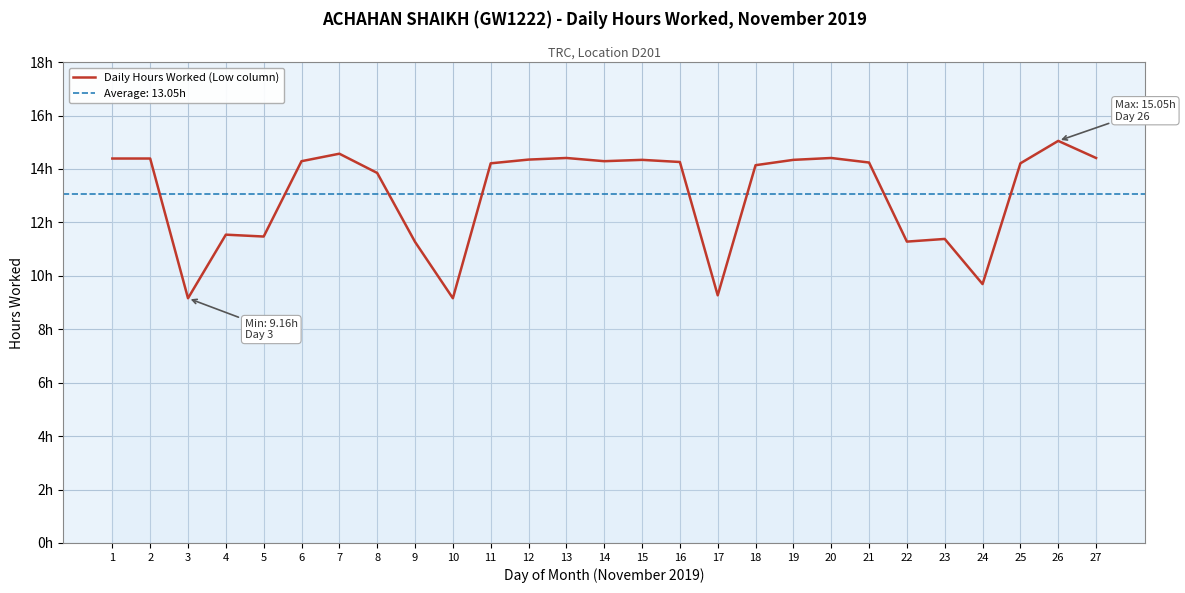

The chart shows a value of 19.1 at 18. True or false?

False